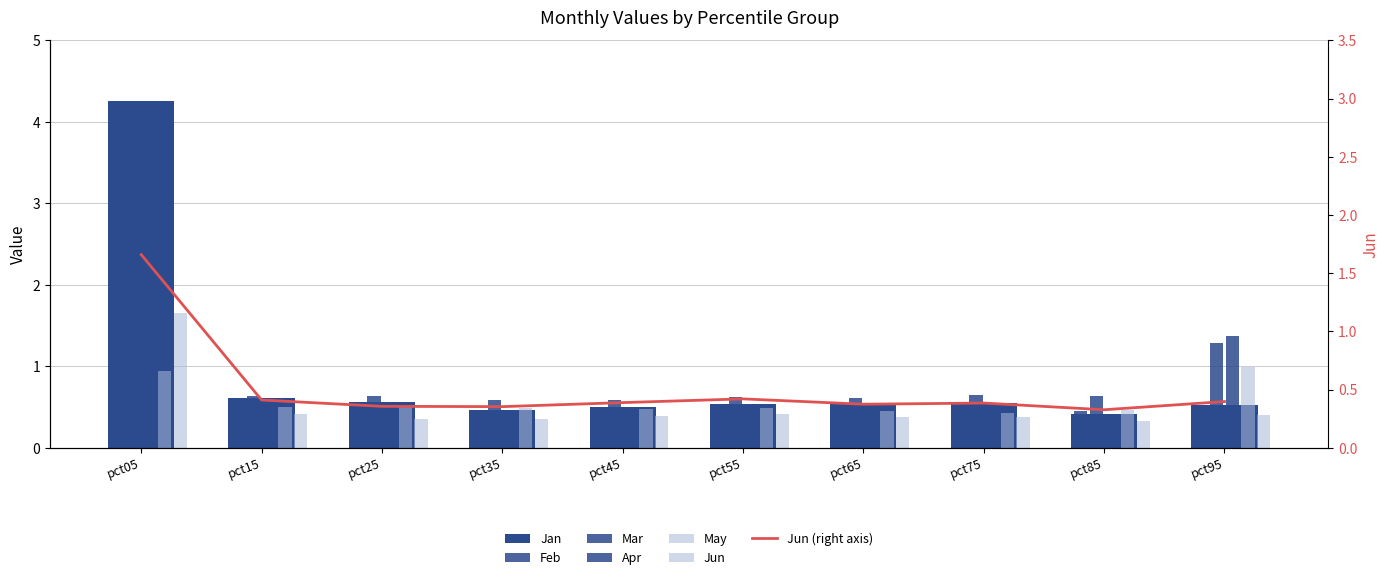

Are the bars horizontal?

No